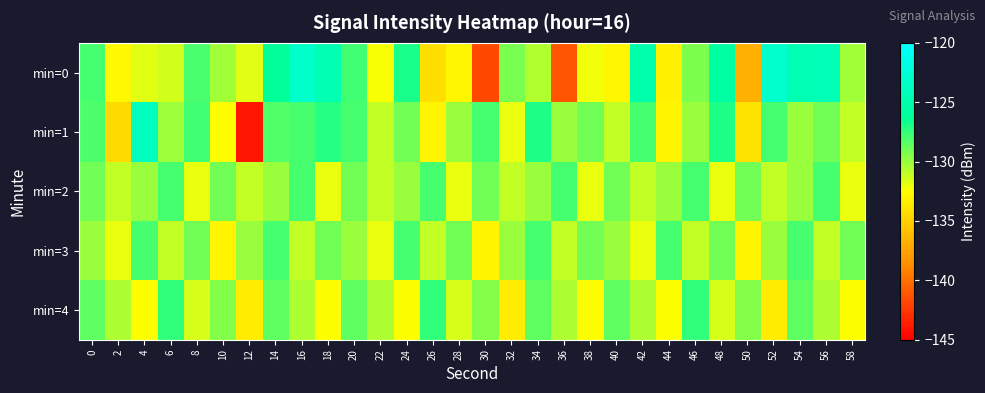

Reading left to right, extract all data points from this chart.

min=0: 0=-127.9	2=-132.9	4=-131.8	6=-131.4	8=-128.0	10=-130.2	12=-131.8	14=-126.3	16=-123.2	18=-124.7	20=-127.9	22=-132.3	24=-126.8	26=-134.2	28=-132.9	30=-141.7	32=-129.3	34=-130.6	36=-141.1	38=-132.1	40=-132.9	42=-125.1	44=-133.2	46=-129.3	48=-125.7	50=-136.7	52=-123.1	54=-124.6	56=-124.4	58=-130.2
min=1: 0=-128.2	2=-134.5	4=-124.0	6=-130.1	8=-127.8	10=-132.4	12=-143.9	14=-128.3	16=-128.0	18=-127.2	20=-128.0	22=-131.0	24=-129.0	26=-133.0	28=-130.0	30=-128.0	32=-132.0	34=-127.0	36=-130.0	38=-129.0	40=-131.0	42=-128.0	44=-133.0	46=-130.0	48=-127.0	50=-134.0	52=-128.0	54=-130.0	56=-129.0	58=-131.0
min=2: 0=-129.0	2=-131.0	4=-130.0	6=-128.0	8=-132.0	10=-129.0	12=-131.0	14=-130.0	16=-128.0	18=-132.0	20=-129.0	22=-131.0	24=-130.0	26=-128.0	28=-132.0	30=-129.0	32=-131.0	34=-130.0	36=-128.0	38=-132.0	40=-129.0	42=-131.0	44=-130.0	46=-128.0	48=-132.0	50=-129.0	52=-131.0	54=-130.0	56=-128.0	58=-132.0
min=3: 0=-130.0	2=-132.0	4=-128.0	6=-131.0	8=-129.0	10=-133.0	12=-130.0	14=-128.0	16=-131.0	18=-129.0	20=-130.0	22=-132.0	24=-128.0	26=-131.0	28=-129.0	30=-133.0	32=-130.0	34=-128.0	36=-131.0	38=-129.0	40=-130.0	42=-132.0	44=-128.0	46=-131.0	48=-129.0	50=-133.0	52=-130.0	54=-128.0	56=-131.0	58=-129.0
min=4: 0=-128.5	2=-130.5	4=-132.5	6=-127.5	8=-131.5	10=-129.5	12=-133.5	14=-128.5	16=-130.5	18=-132.5	20=-128.5	22=-130.5	24=-132.5	26=-127.5	28=-131.5	30=-129.5	32=-133.5	34=-128.5	36=-130.5	38=-132.5	40=-128.5	42=-130.5	44=-132.5	46=-127.5	48=-131.5	50=-129.5	52=-133.5	54=-128.5	56=-130.5	58=-132.5